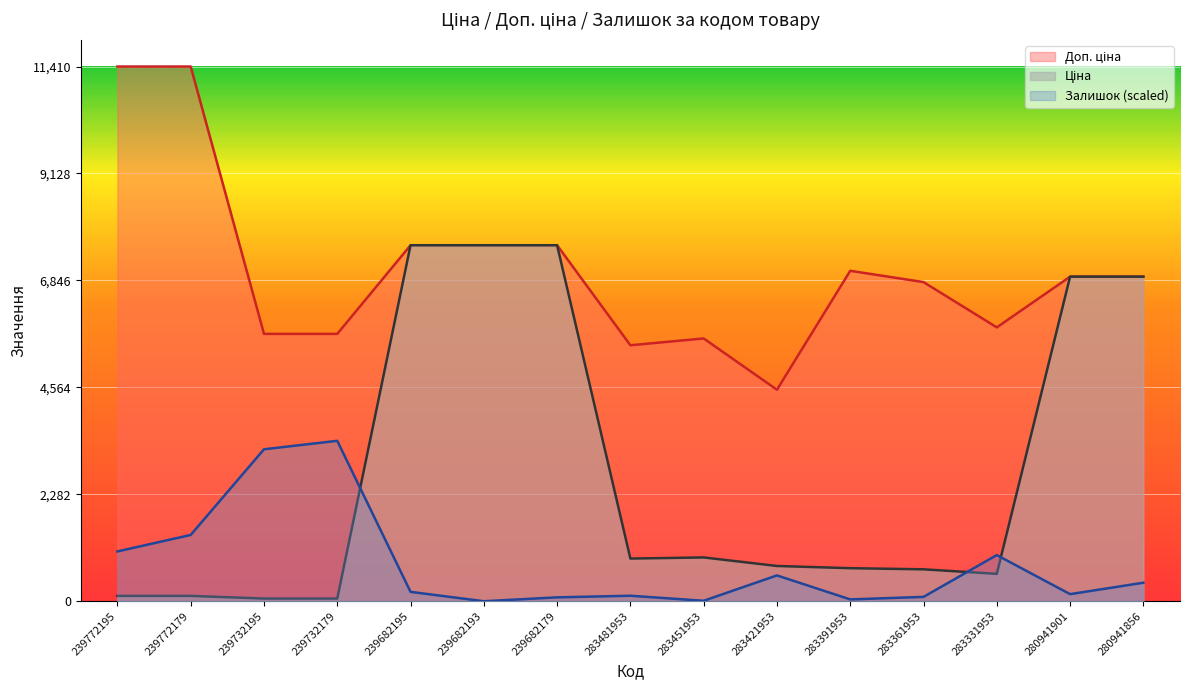

What is the sum of all Доп. ціна values?

106158.8